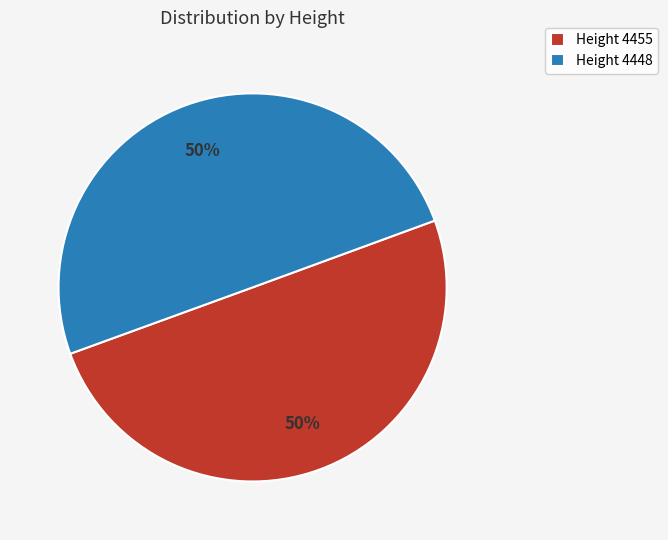

Is the sum of Height 4455 and Height 4448 greater than half?

Yes